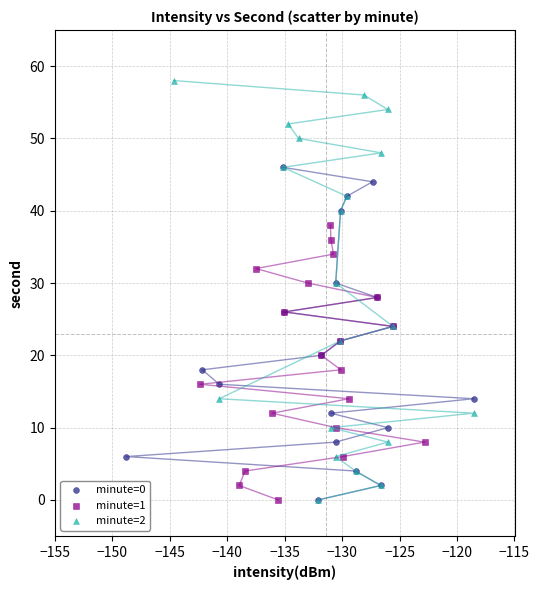

Which series reaches the maximum Y coordinate?

minute=2